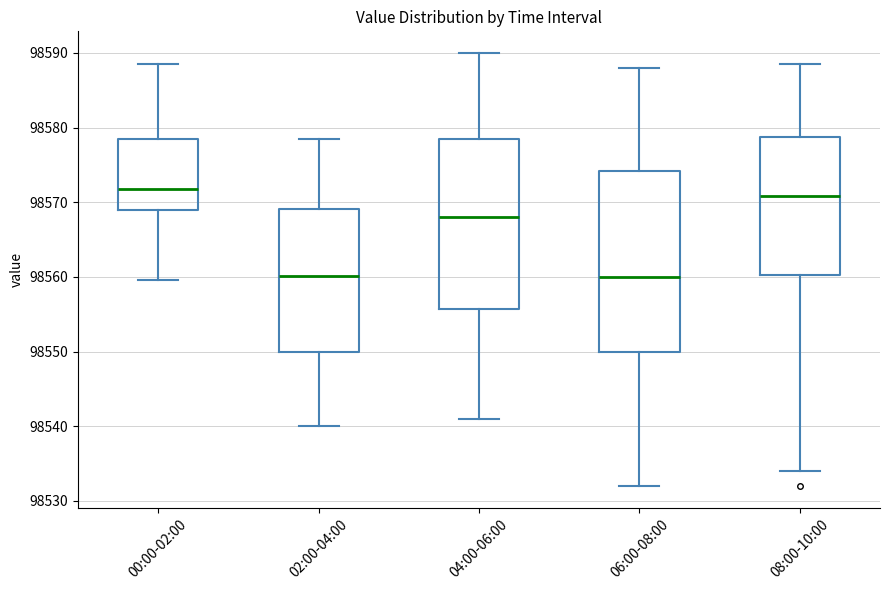

Reading left to right, transcribe this box plot: for each box, give where its median line is, the range the box spans, and where its two whiskers end, as read against the y-axis. The values are not printed on the chart, so give them approximately, as read against the axis.

00:00-02:00: median 98572, box 98569 to 98579, whiskers 98560 to 98589
02:00-04:00: median 98560, box 98550 to 98569, whiskers 98540 to 98578
04:00-06:00: median 98568, box 98556 to 98579, whiskers 98541 to 98590
06:00-08:00: median 98560, box 98550 to 98574, whiskers 98532 to 98588
08:00-10:00: median 98571, box 98560 to 98579, whiskers 98534 to 98589